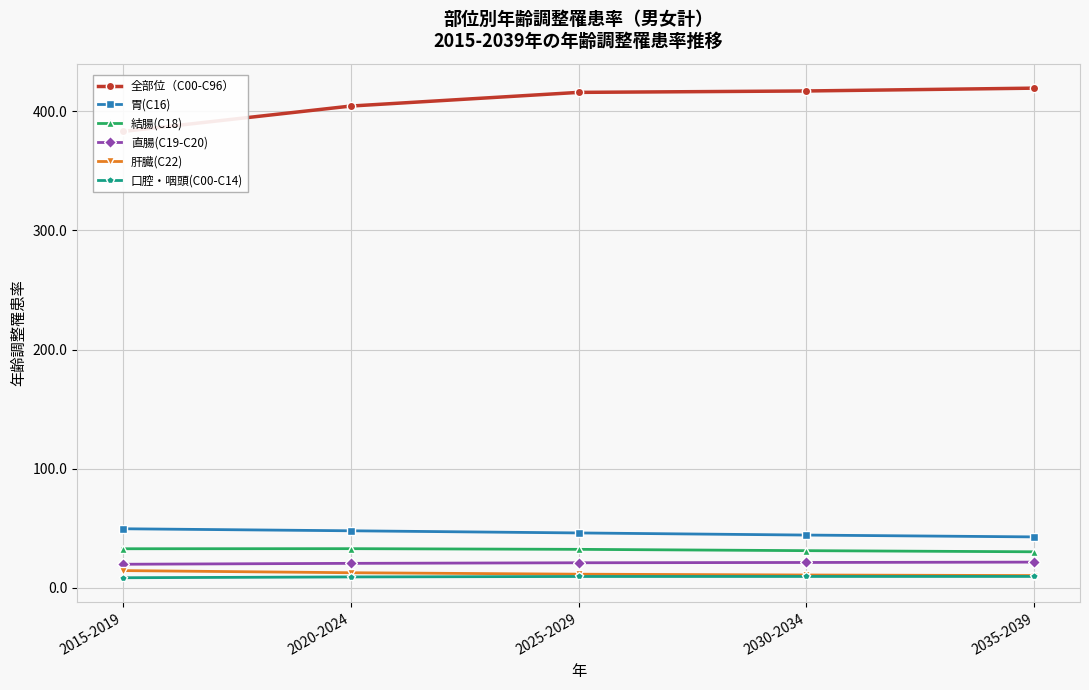

Rank the series by their maximum value, from lowest to highest.

口腔・咽頭(C00-C14), 肝臓(C22), 直腸(C19-C20), 結腸(C18), 胃(C16), 全部位（C00-C96）